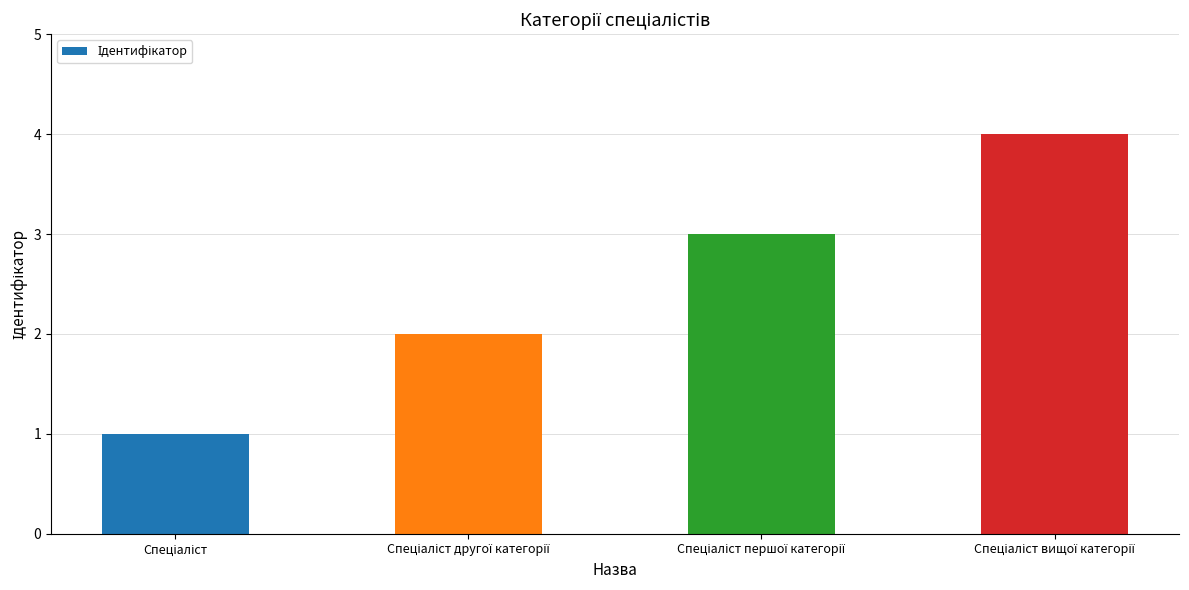

What is the maximum value shown in the chart?

4